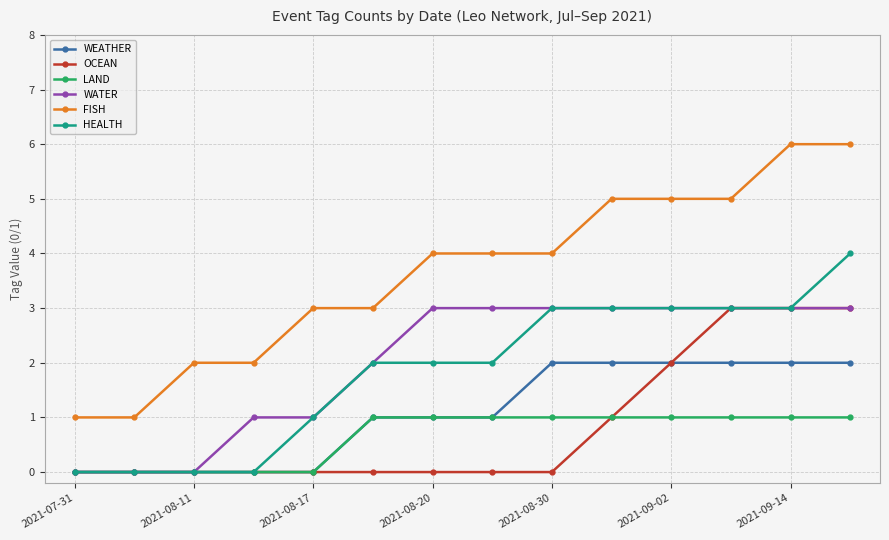

Which series has the largest total across all categories?

FISH